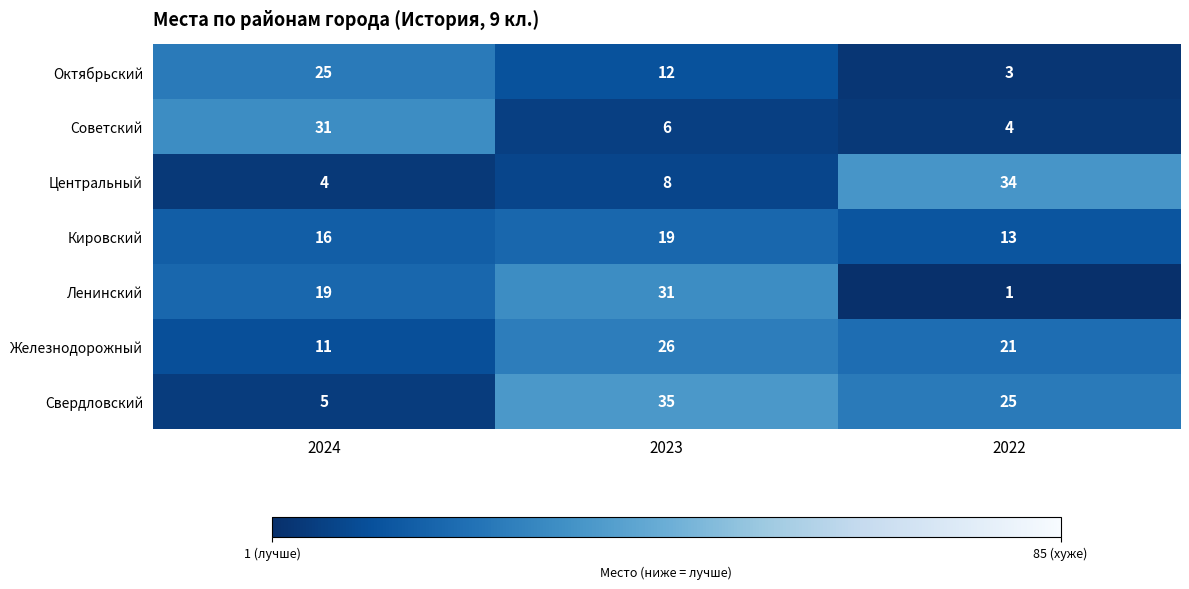

At which category is the sum across all series the highest?

2023